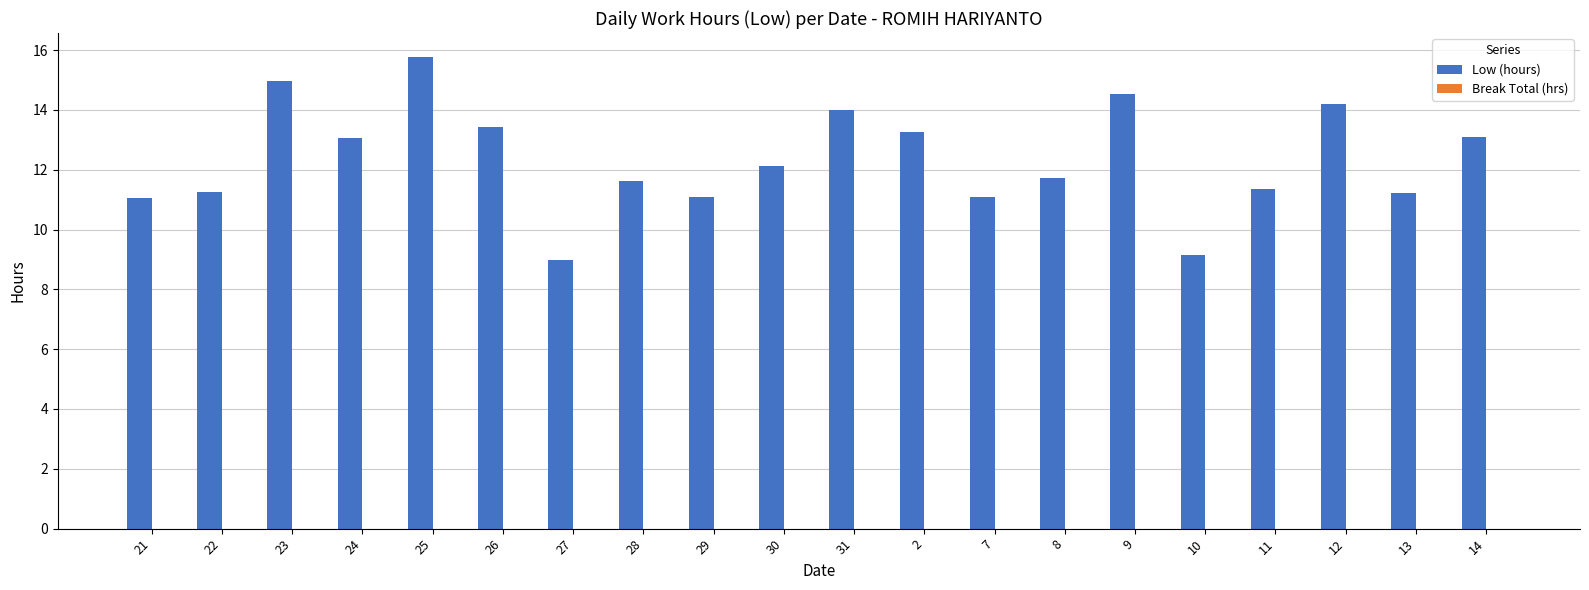

What is the minimum value shown in the chart?

9.0